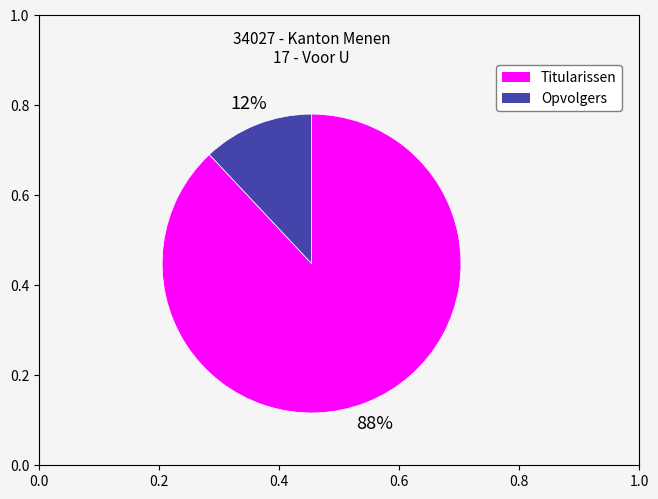

Do Opvolgers and Titularissen together represent more than half of the pie?

Yes